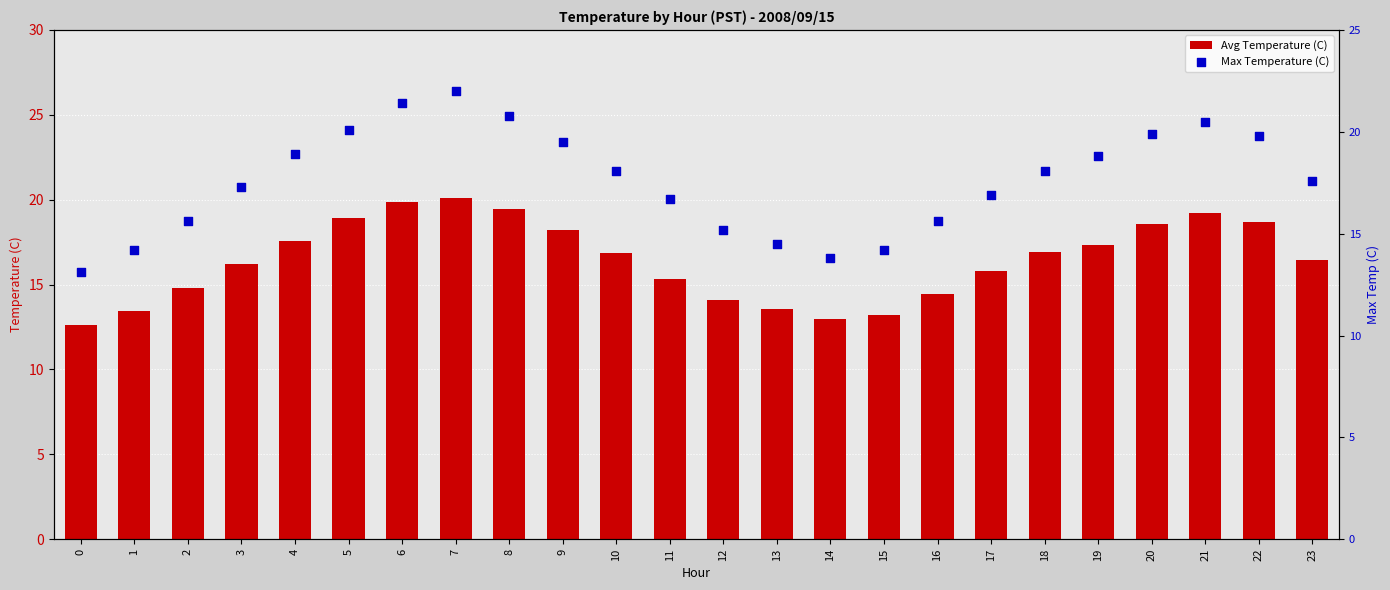

At which category is the sum across all series the highest?

7